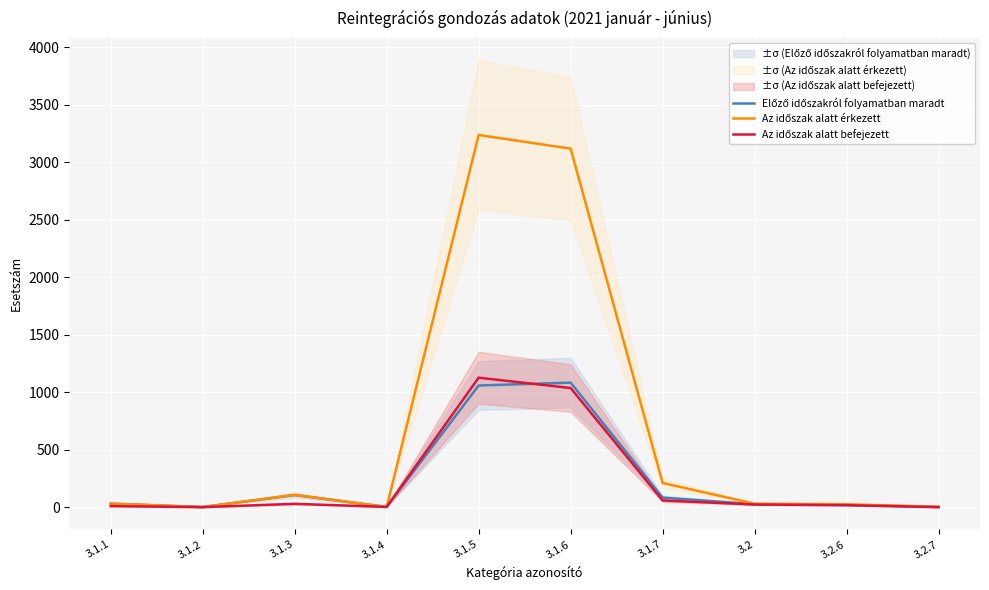

What is the difference between the second highest and second lowest values in the Előző időszakról folyamatban maradt series?

1056